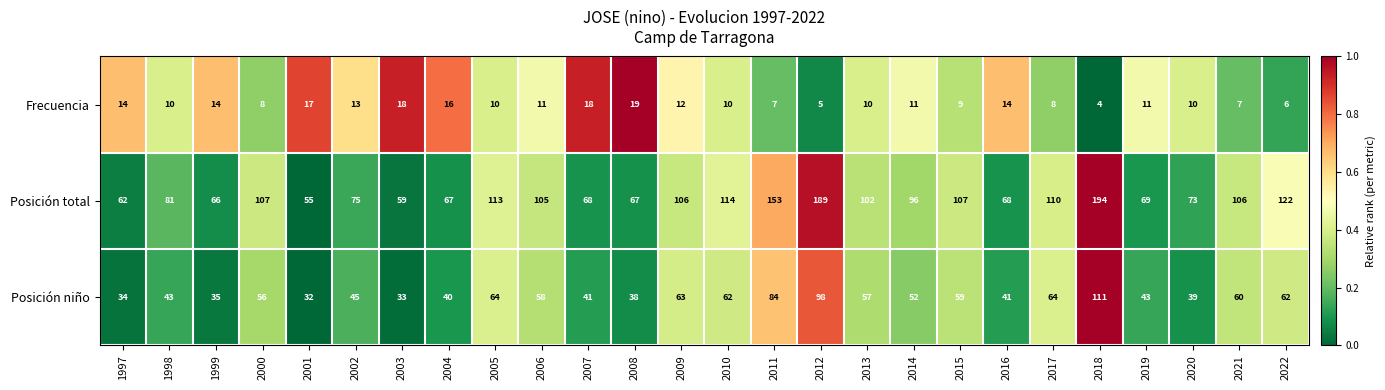

What is the average value of the Frecuencia series?

11